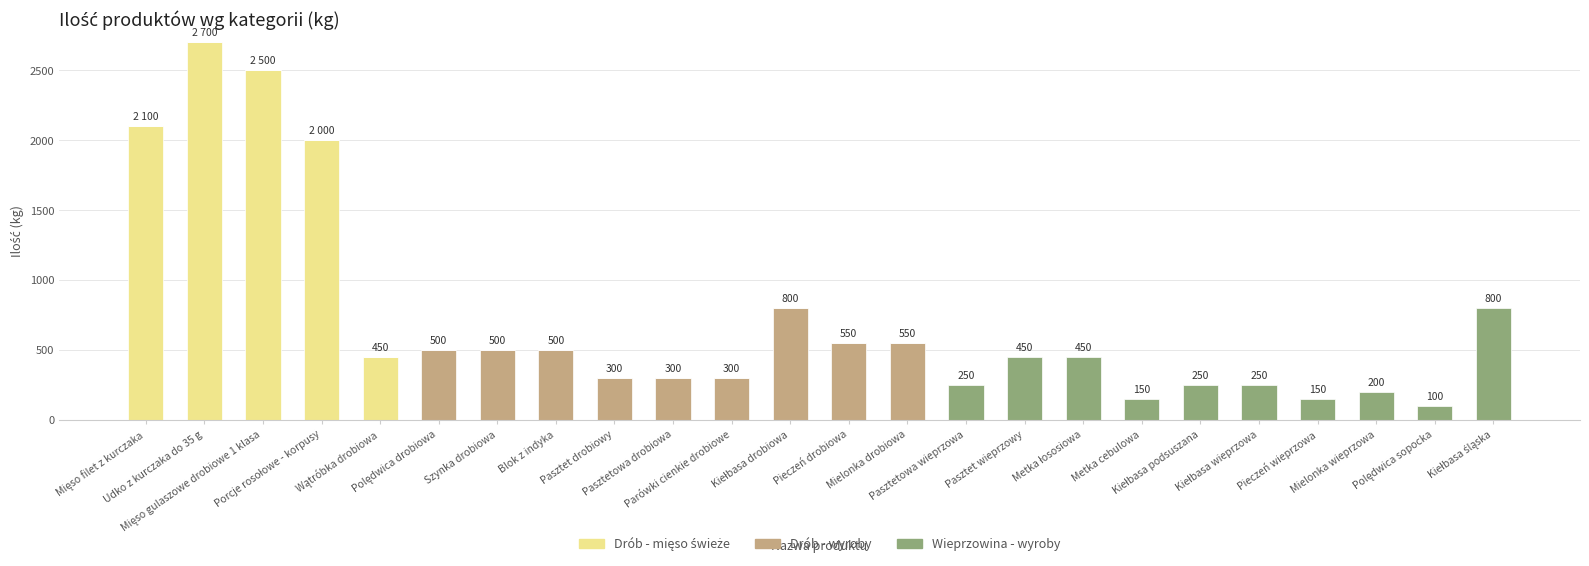

List the series in order of their peak value, highest first.

Drób - mięso świeże, Drób - wyroby, Wieprzowina - wyroby